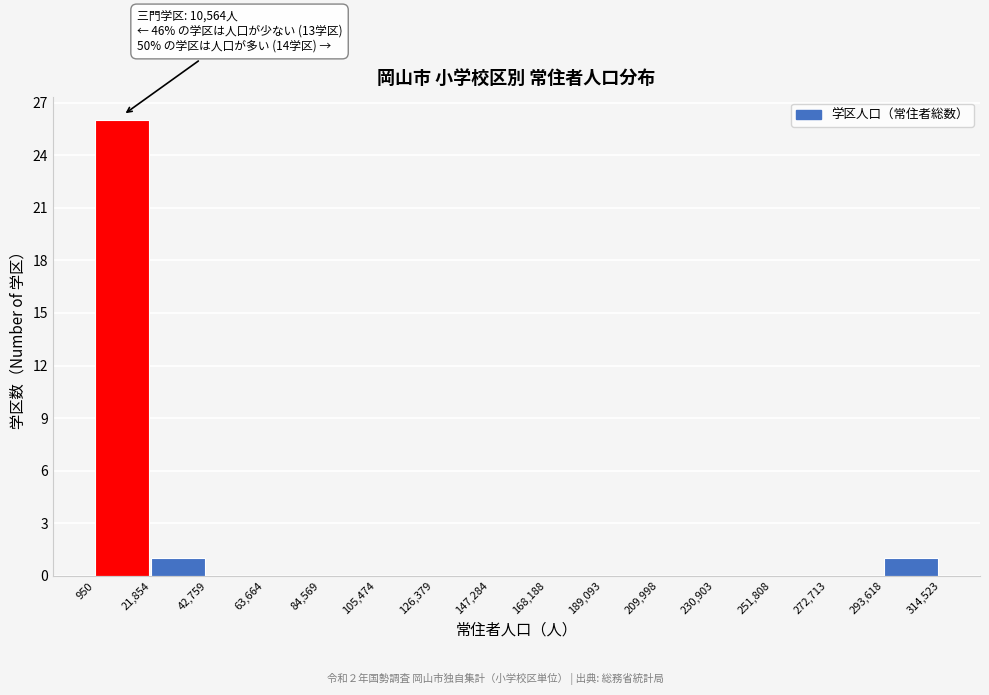

Which range on the x-axis has the tallest bar?

950 to 21,854